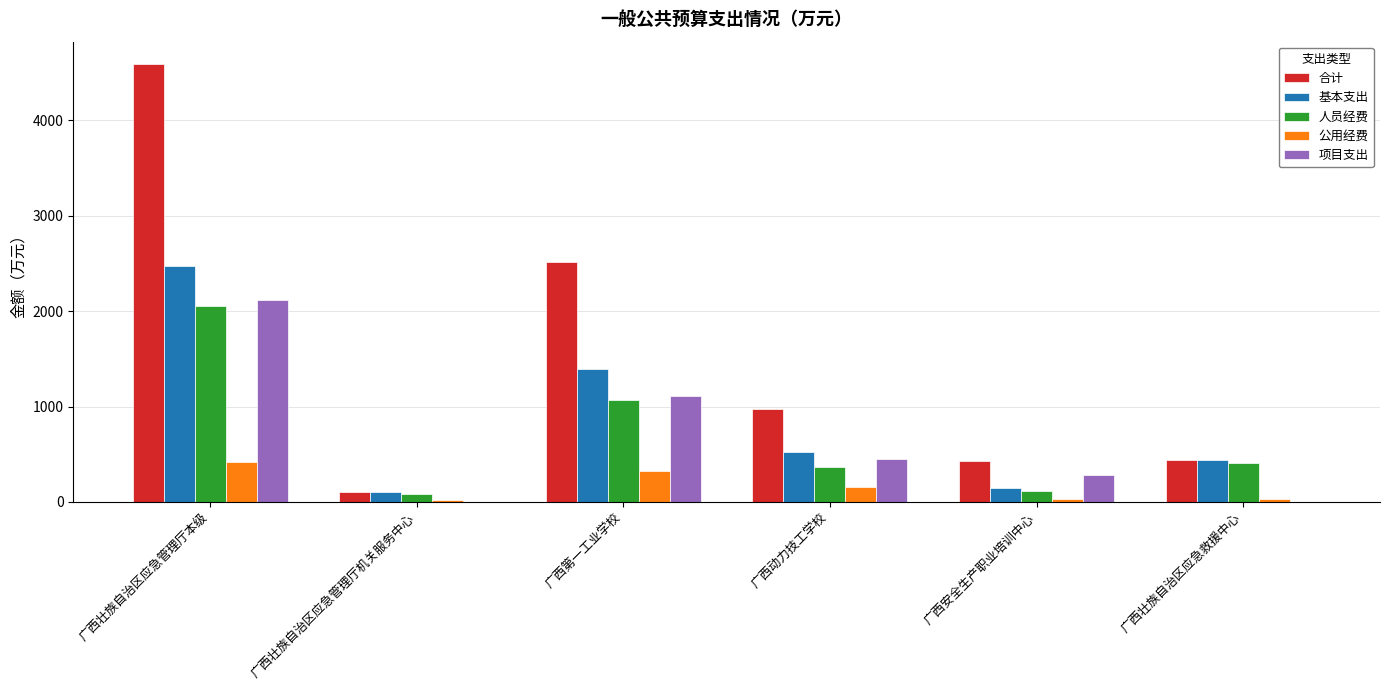

What is the sum of all 人员经费 values?

4110.8